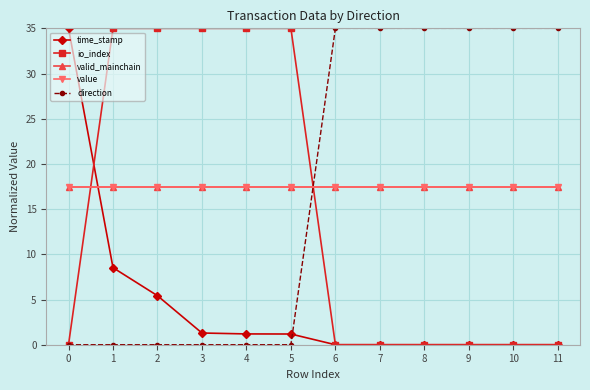

Which series has the largest range (max minus min)?

time_stamp